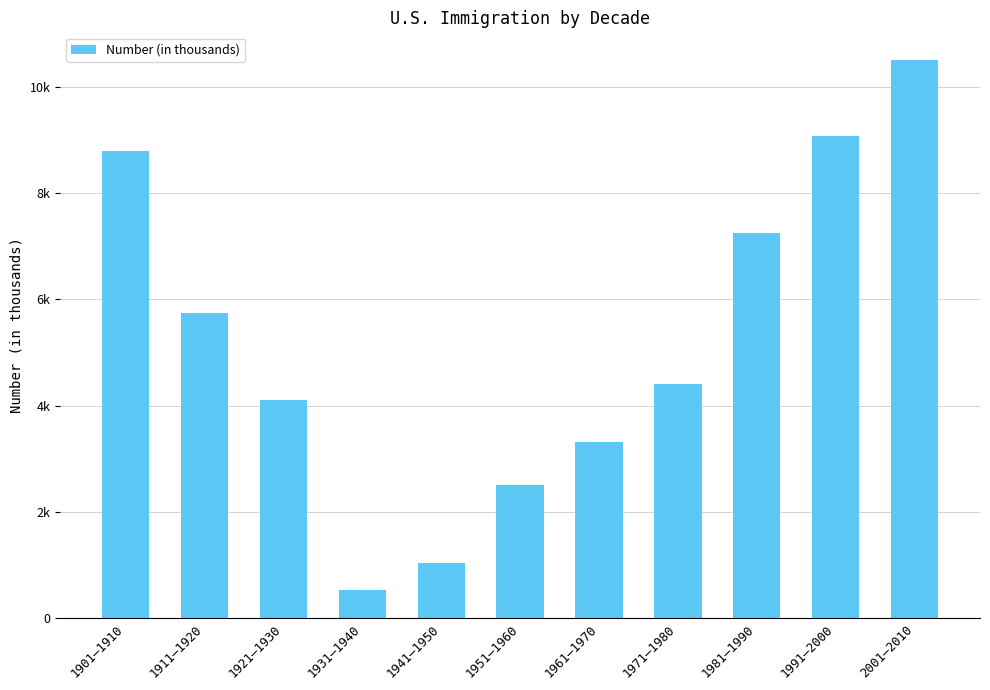

Reading left to right, extract all data points from this chart.

8795	5736	4107	528	1035	2515	3322	4399	7256	9081	10501